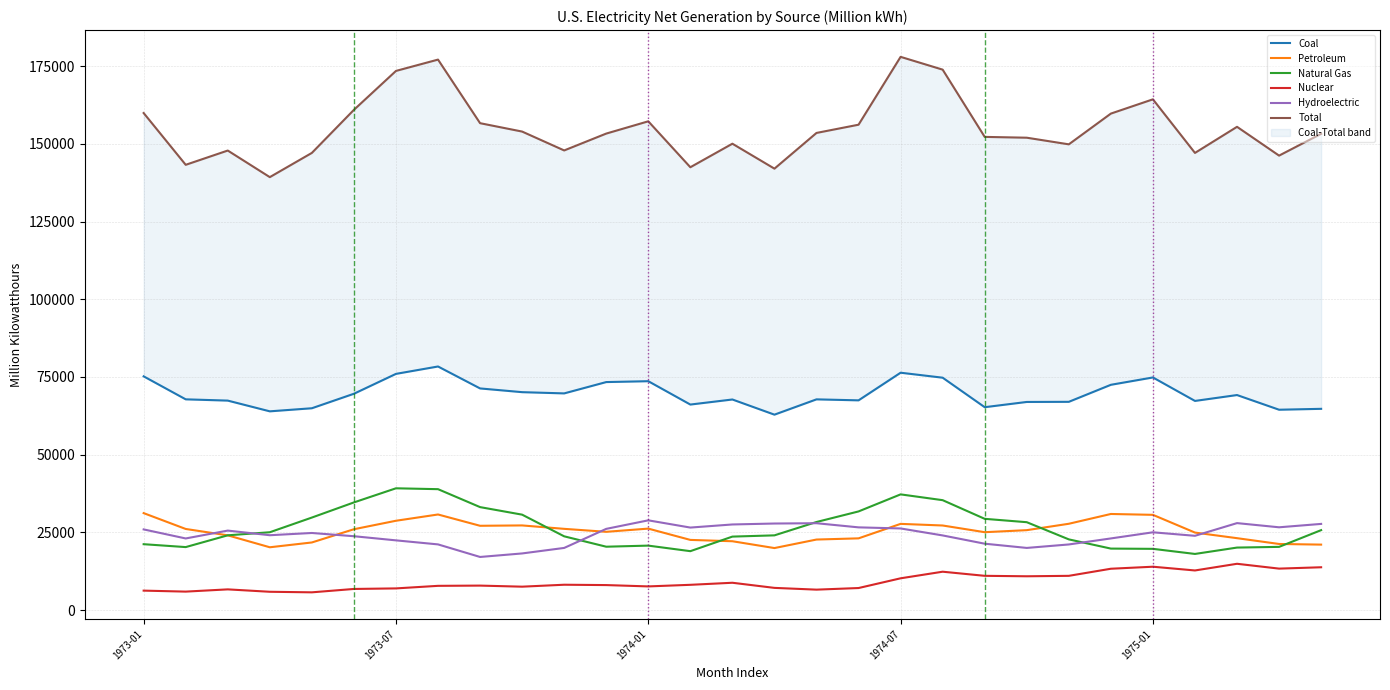

Is the value of Nuclear at 21 greater than the value of Natural Gas at 16?

No